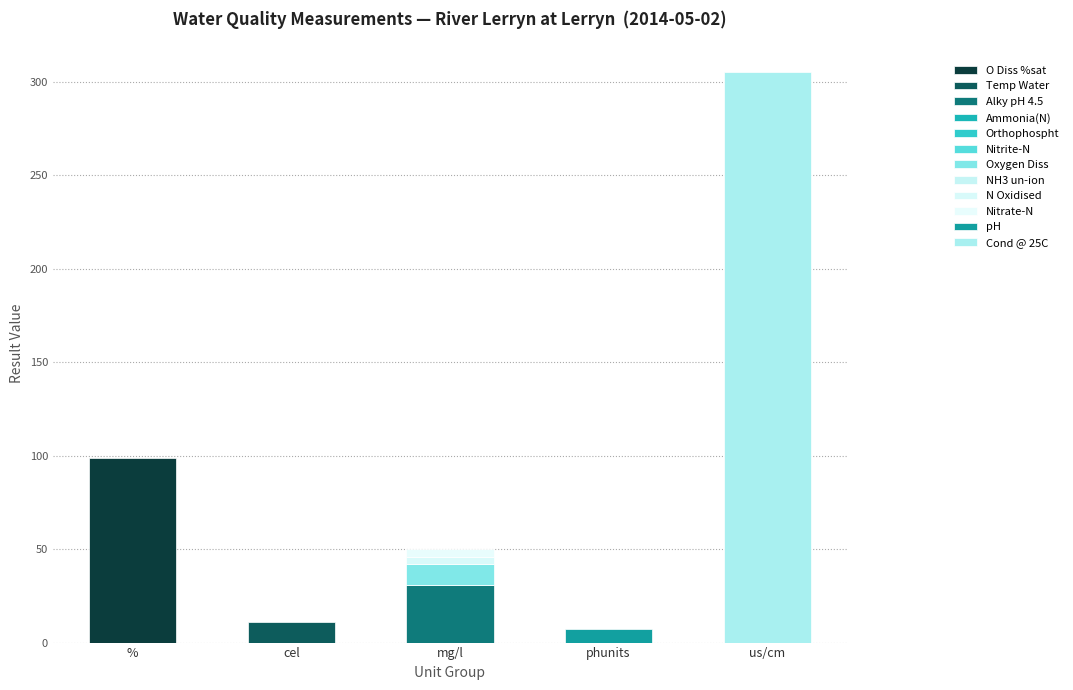

What is the label of the 12th bar from the right?

O Diss %sat